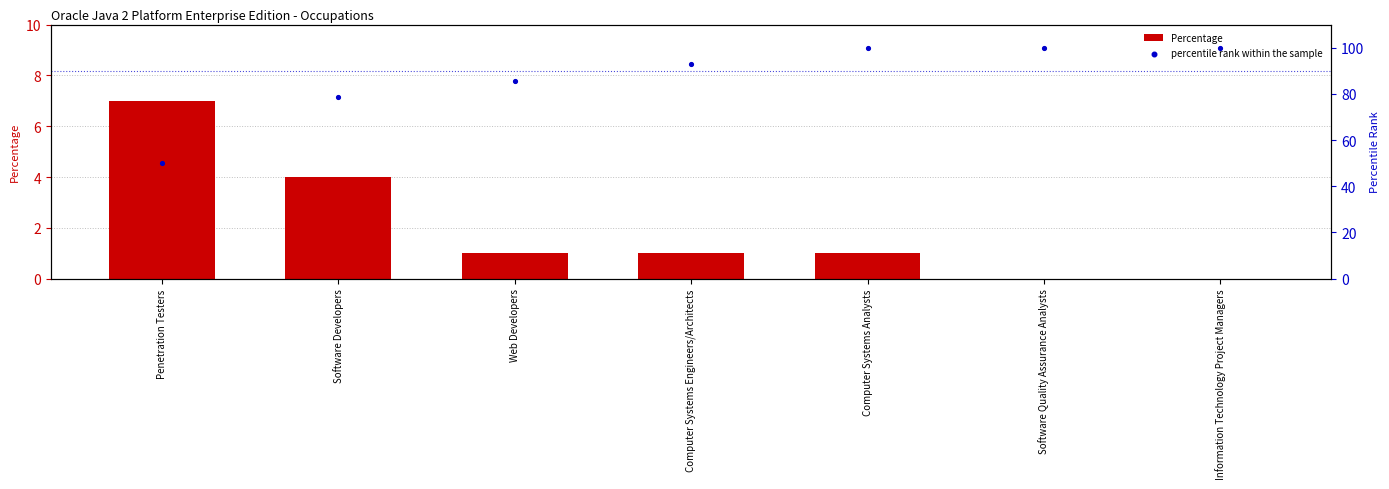

At how many categories does at least one series exceed 22?

7